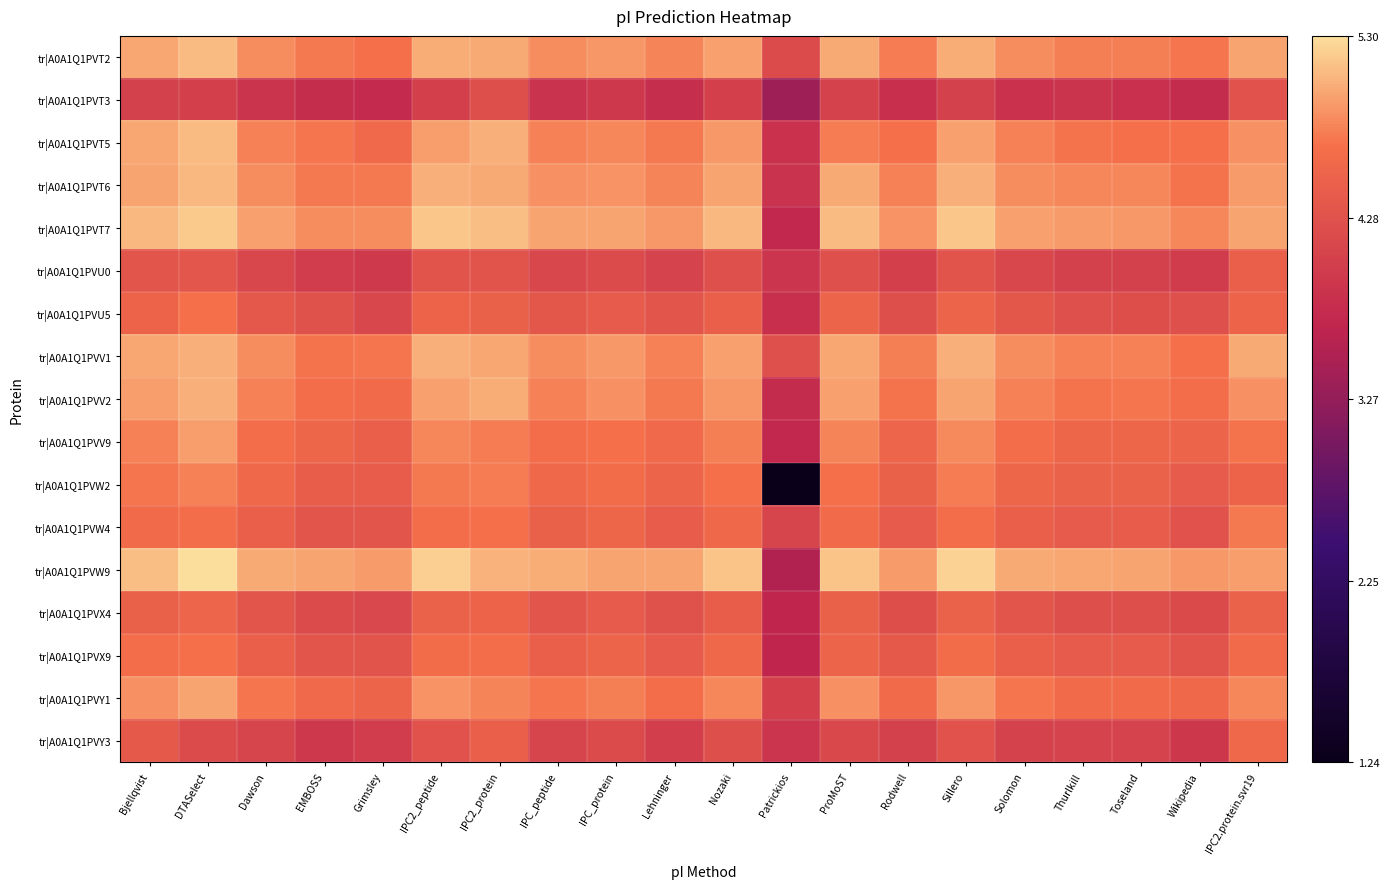

Reading right to left, extract all data points from this chart.

tr|A0A1Q1PVT2: IPC2.protein.svr19=5.0	Wikipedia=4.7	Toseland=4.8	Thurlkill=4.8	Solomon=4.8	Sillero=5.0	Rodwell=4.7	ProMoST=5.0	Patrickios=4.2	Nozaki=5.0	Lehninger=4.8	IPC_protein=4.9	IPC_peptide=4.9	IPC2_protein=5.0	IPC2_peptide=5.0	Grimsley=4.7	EMBOSS=4.7	Dawson=4.9	DTASelect=5.1	Bjellqvist=5.0
tr|A0A1Q1PVT3: IPC2.protein.svr19=4.3	Wikipedia=3.8	Toseland=3.8	Thurlkill=3.9	Solomon=3.8	Sillero=4.0	Rodwell=3.8	ProMoST=4.1	Patrickios=3.4	Nozaki=4.0	Lehninger=3.8	IPC_protein=3.9	IPC_peptide=3.9	IPC2_protein=4.2	IPC2_peptide=4.0	Grimsley=3.8	EMBOSS=3.8	Dawson=3.9	DTASelect=4.0	Bjellqvist=4.0
tr|A0A1Q1PVT5: IPC2.protein.svr19=4.9	Wikipedia=4.7	Toseland=4.7	Thurlkill=4.7	Solomon=4.8	Sillero=5.0	Rodwell=4.7	ProMoST=4.7	Patrickios=3.8	Nozaki=4.9	Lehninger=4.7	IPC_protein=4.8	IPC_peptide=4.8	IPC2_protein=5.0	IPC2_peptide=4.9	Grimsley=4.6	EMBOSS=4.7	Dawson=4.8	DTASelect=5.1	Bjellqvist=5.0
tr|A0A1Q1PVT6: IPC2.protein.svr19=4.9	Wikipedia=4.7	Toseland=4.8	Thurlkill=4.8	Solomon=4.9	Sillero=5.0	Rodwell=4.8	ProMoST=5.0	Patrickios=3.9	Nozaki=5.0	Lehninger=4.8	IPC_protein=4.9	IPC_peptide=4.9	IPC2_protein=5.0	IPC2_peptide=5.0	Grimsley=4.7	EMBOSS=4.7	Dawson=4.9	DTASelect=5.1	Bjellqvist=5.0
tr|A0A1Q1PVT7: IPC2.protein.svr19=5.0	Wikipedia=4.8	Toseland=4.9	Thurlkill=4.9	Solomon=5.0	Sillero=5.2	Rodwell=4.9	ProMoST=5.1	Patrickios=3.7	Nozaki=5.1	Lehninger=4.9	IPC_protein=5.0	IPC_peptide=5.0	IPC2_protein=5.1	IPC2_peptide=5.2	Grimsley=4.9	EMBOSS=4.9	Dawson=5.0	DTASelect=5.2	Bjellqvist=5.1
tr|A0A1Q1PVU0: IPC2.protein.svr19=4.5	Wikipedia=4.0	Toseland=4.0	Thurlkill=4.0	Solomon=4.1	Sillero=4.3	Rodwell=4.0	ProMoST=4.3	Patrickios=3.9	Nozaki=4.3	Lehninger=4.1	IPC_protein=4.2	IPC_peptide=4.1	IPC2_protein=4.3	IPC2_peptide=4.3	Grimsley=4.0	EMBOSS=4.0	Dawson=4.1	DTASelect=4.3	Bjellqvist=4.3
tr|A0A1Q1PVU5: IPC2.protein.svr19=4.5	Wikipedia=4.3	Toseland=4.2	Thurlkill=4.3	Solomon=4.4	Sillero=4.5	Rodwell=4.2	ProMoST=4.5	Patrickios=3.8	Nozaki=4.5	Lehninger=4.3	IPC_protein=4.4	IPC_peptide=4.4	IPC2_protein=4.5	IPC2_peptide=4.5	Grimsley=4.1	EMBOSS=4.3	Dawson=4.4	DTASelect=4.7	Bjellqvist=4.5
tr|A0A1Q1PVV1: IPC2.protein.svr19=5.0	Wikipedia=4.7	Toseland=4.8	Thurlkill=4.8	Solomon=4.8	Sillero=5.0	Rodwell=4.8	ProMoST=5.0	Patrickios=4.3	Nozaki=5.0	Lehninger=4.8	IPC_protein=4.9	IPC_peptide=4.9	IPC2_protein=5.0	IPC2_peptide=5.0	Grimsley=4.7	EMBOSS=4.7	Dawson=4.8	DTASelect=5.0	Bjellqvist=5.0
tr|A0A1Q1PVV2: IPC2.protein.svr19=4.9	Wikipedia=4.6	Toseland=4.7	Thurlkill=4.7	Solomon=4.8	Sillero=5.0	Rodwell=4.7	ProMoST=5.0	Patrickios=3.8	Nozaki=4.9	Lehninger=4.7	IPC_protein=4.9	IPC_peptide=4.8	IPC2_protein=5.0	IPC2_peptide=5.0	Grimsley=4.6	EMBOSS=4.7	Dawson=4.8	DTASelect=5.0	Bjellqvist=4.9
tr|A0A1Q1PVV9: IPC2.protein.svr19=4.7	Wikipedia=4.5	Toseland=4.6	Thurlkill=4.6	Solomon=4.6	Sillero=4.8	Rodwell=4.5	ProMoST=4.8	Patrickios=3.7	Nozaki=4.8	Lehninger=4.6	IPC_protein=4.7	IPC_peptide=4.6	IPC2_protein=4.7	IPC2_peptide=4.8	Grimsley=4.5	EMBOSS=4.6	Dawson=4.6	DTASelect=4.9	Bjellqvist=4.8
tr|A0A1Q1PVW2: IPC2.protein.svr19=4.5	Wikipedia=4.4	Toseland=4.5	Thurlkill=4.5	Solomon=4.6	Sillero=4.7	Rodwell=4.5	ProMoST=4.7	Patrickios=1.2	Nozaki=4.7	Lehninger=4.5	IPC_protein=4.6	IPC_peptide=4.6	IPC2_protein=4.7	IPC2_peptide=4.7	Grimsley=4.4	EMBOSS=4.4	Dawson=4.6	DTASelect=4.8	Bjellqvist=4.7
tr|A0A1Q1PVW4: IPC2.protein.svr19=4.7	Wikipedia=4.3	Toseland=4.4	Thurlkill=4.4	Solomon=4.5	Sillero=4.6	Rodwell=4.4	ProMoST=4.6	Patrickios=4.1	Nozaki=4.6	Lehninger=4.4	IPC_protein=4.6	IPC_peptide=4.5	IPC2_protein=4.7	IPC2_peptide=4.6	Grimsley=4.3	EMBOSS=4.3	Dawson=4.5	DTASelect=4.7	Bjellqvist=4.6
tr|A0A1Q1PVW9: IPC2.protein.svr19=4.9	Wikipedia=4.9	Toseland=5.0	Thurlkill=5.0	Solomon=5.0	Sillero=5.2	Rodwell=4.9	ProMoST=5.1	Patrickios=3.5	Nozaki=5.1	Lehninger=5.0	IPC_protein=5.0	IPC_peptide=5.0	IPC2_protein=5.1	IPC2_peptide=5.2	Grimsley=4.9	EMBOSS=5.0	Dawson=5.0	DTASelect=5.3	Bjellqvist=5.1
tr|A0A1Q1PVX4: IPC2.protein.svr19=4.5	Wikipedia=4.2	Toseland=4.2	Thurlkill=4.2	Solomon=4.3	Sillero=4.5	Rodwell=4.2	ProMoST=4.5	Patrickios=3.7	Nozaki=4.4	Lehninger=4.3	IPC_protein=4.4	IPC_peptide=4.3	IPC2_protein=4.5	IPC2_peptide=4.5	Grimsley=4.2	EMBOSS=4.2	Dawson=4.3	DTASelect=4.5	Bjellqvist=4.5
tr|A0A1Q1PVX9: IPC2.protein.svr19=4.6	Wikipedia=4.3	Toseland=4.4	Thurlkill=4.4	Solomon=4.5	Sillero=4.6	Rodwell=4.4	ProMoST=4.5	Patrickios=3.7	Nozaki=4.6	Lehninger=4.4	IPC_protein=4.5	IPC_peptide=4.5	IPC2_protein=4.7	IPC2_peptide=4.6	Grimsley=4.3	EMBOSS=4.3	Dawson=4.5	DTASelect=4.7	Bjellqvist=4.6
tr|A0A1Q1PVY1: IPC2.protein.svr19=4.8	Wikipedia=4.6	Toseland=4.6	Thurlkill=4.6	Solomon=4.7	Sillero=4.9	Rodwell=4.6	ProMoST=4.9	Patrickios=4.0	Nozaki=4.8	Lehninger=4.7	IPC_protein=4.8	IPC_peptide=4.7	IPC2_protein=4.8	IPC2_peptide=4.9	Grimsley=4.5	EMBOSS=4.6	Dawson=4.7	DTASelect=5.0	Bjellqvist=4.9
tr|A0A1Q1PVY3: IPC2.protein.svr19=4.6	Wikipedia=3.9	Toseland=4.1	Thurlkill=4.1	Solomon=4.1	Sillero=4.3	Rodwell=4.0	ProMoST=4.2	Patrickios=3.9	Nozaki=4.2	Lehninger=4.0	IPC_protein=4.2	IPC_peptide=4.1	IPC2_protein=4.5	IPC2_peptide=4.3	Grimsley=4.0	EMBOSS=3.9	Dawson=4.1	DTASelect=4.2	Bjellqvist=4.4